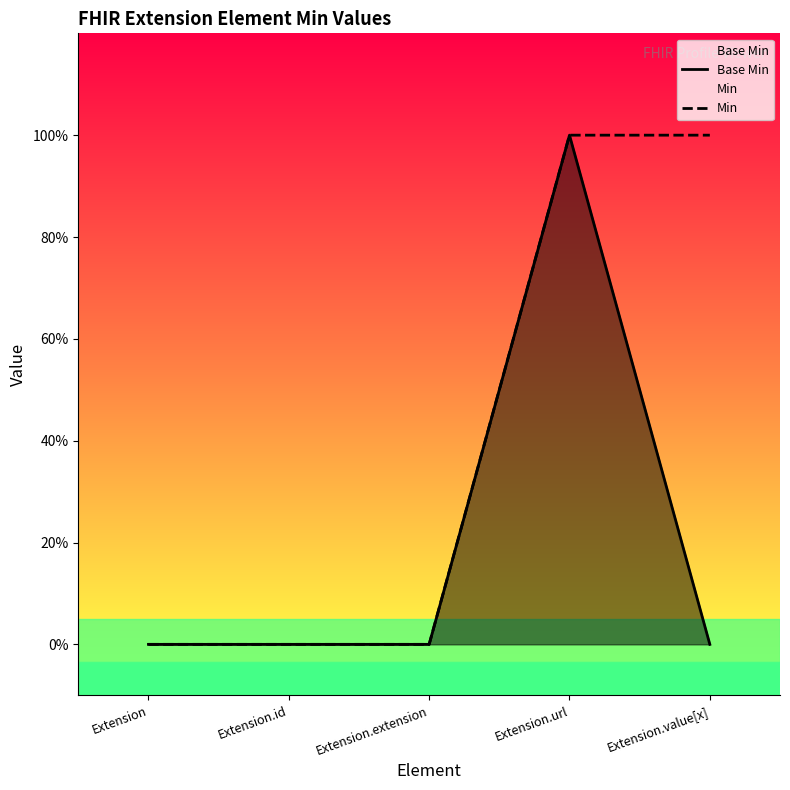

What is the difference between the Min values at Extension.url and Extension?

1